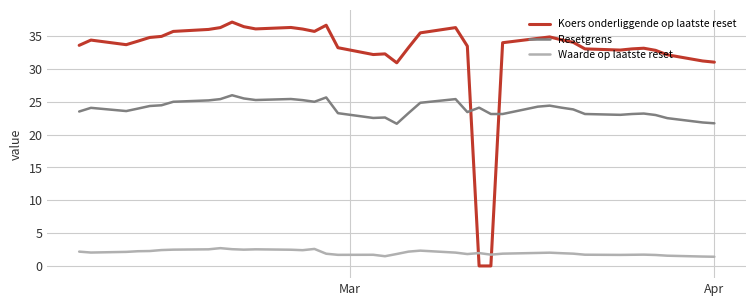

True or false: Resetgrens and Waarde op laatste reset intersect in this chart.

False